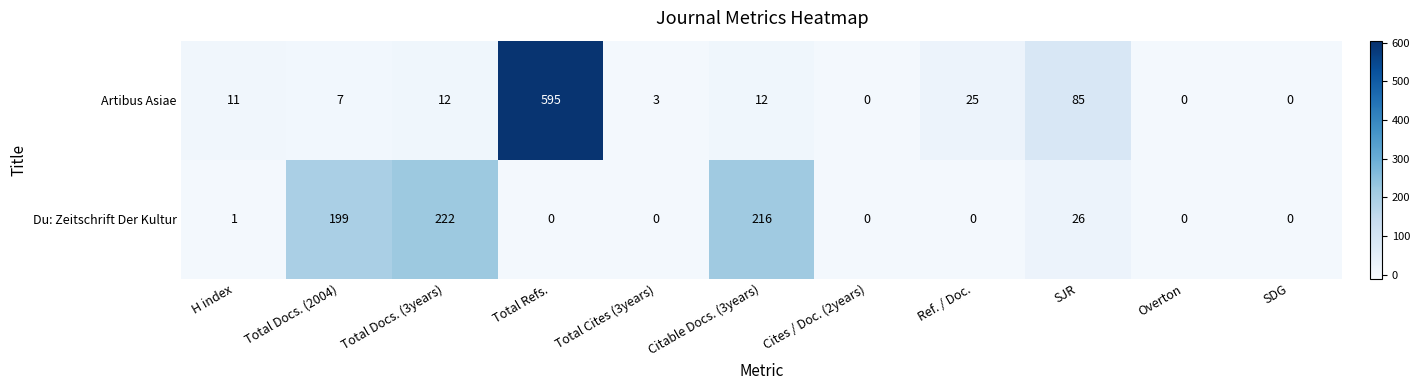

How many positive values does the Du: Zeitschrift Der Kultur series have?

5